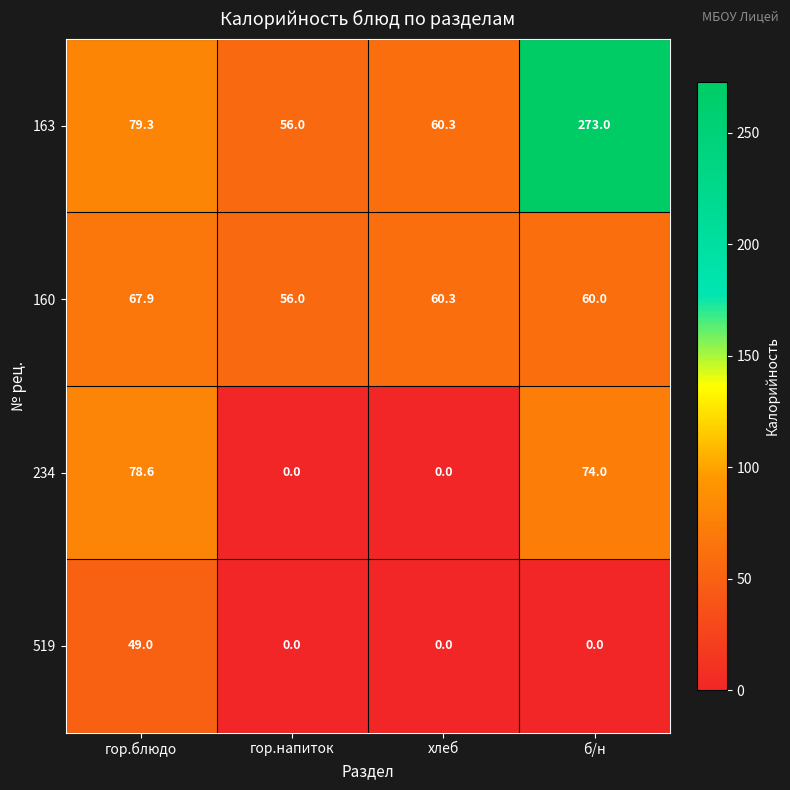

What is the difference between the maximum and minimum values in the 160 series?

11.9